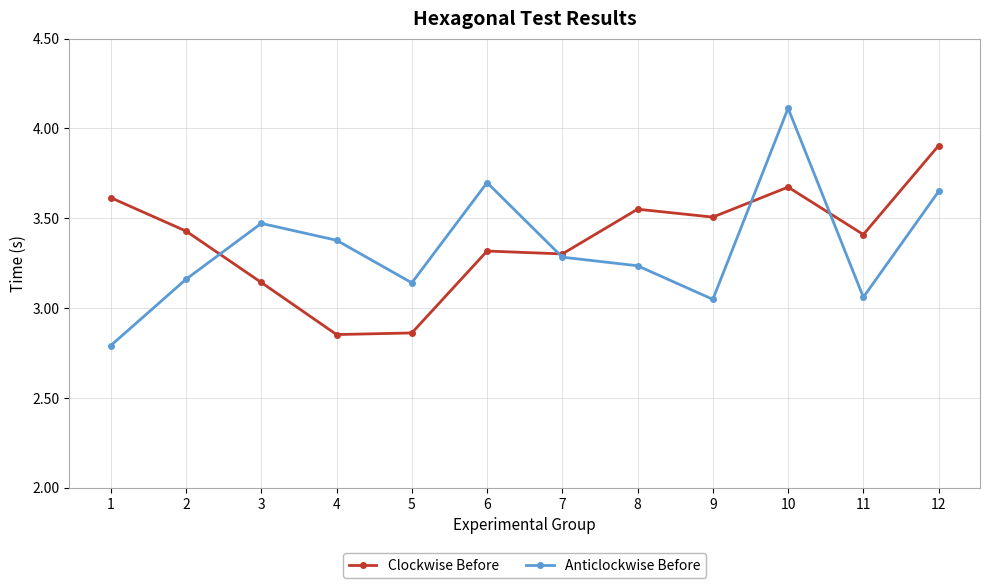

Which series has the largest range (max minus min)?

Anticlockwise Before